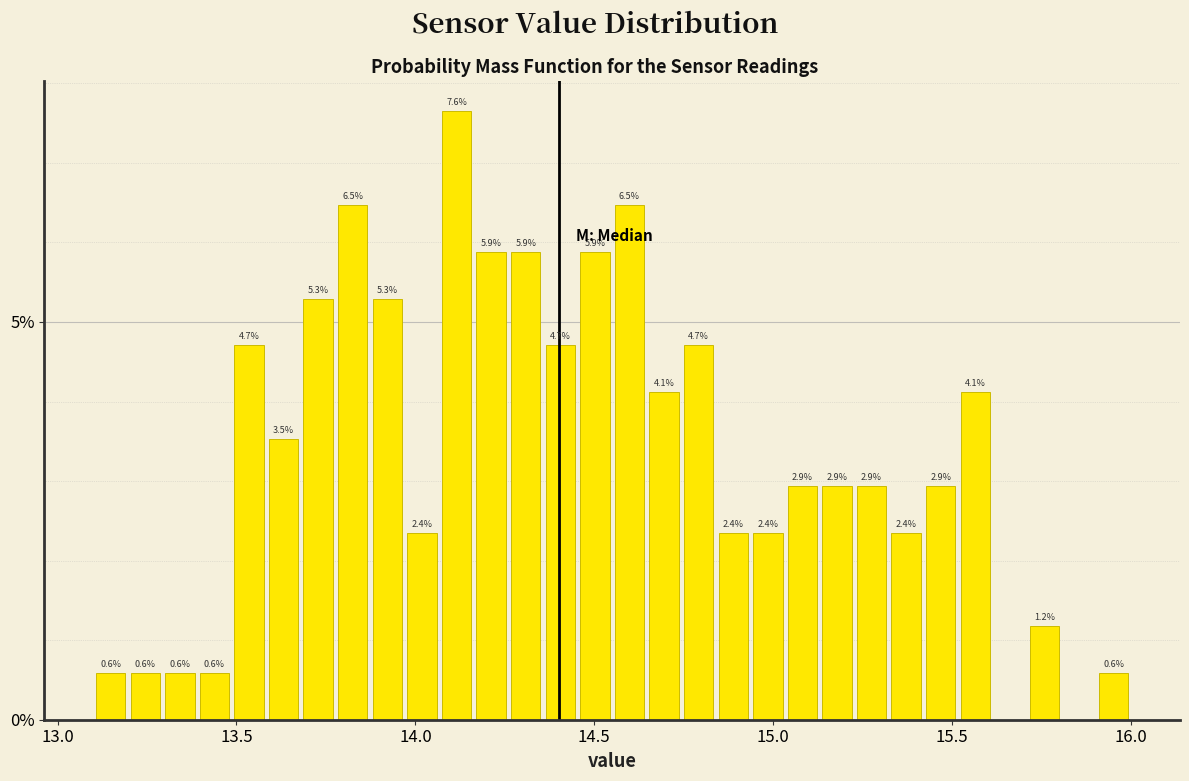

Around what value on the x-axis is the tallest bar? Give the approximate position of its centre, as read against the axis.

14.10